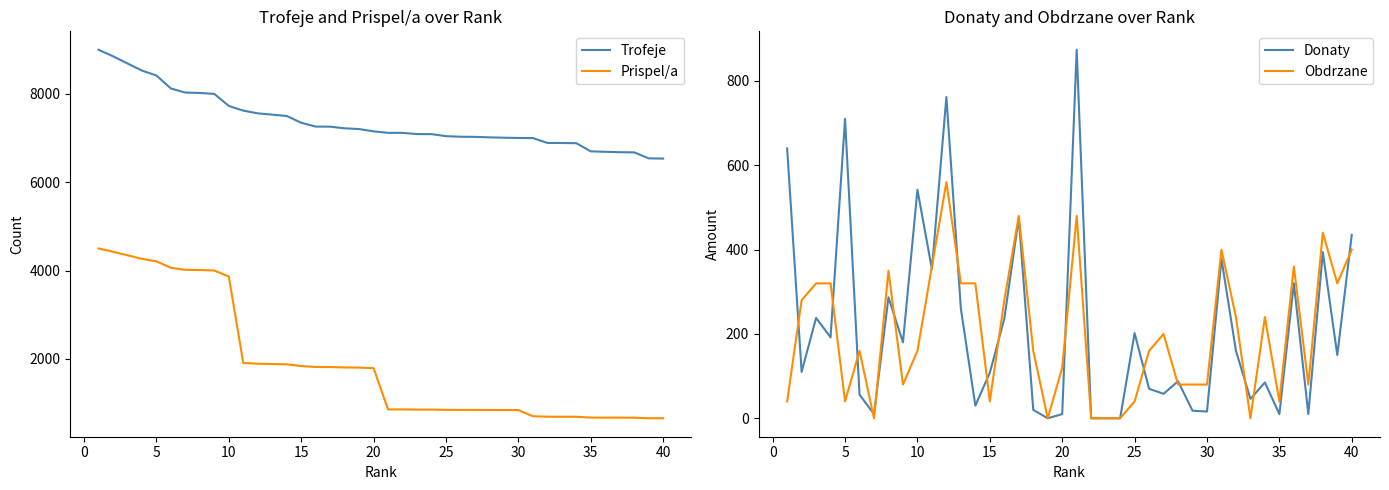

What is the lowest value of the Trofeje series?

6535